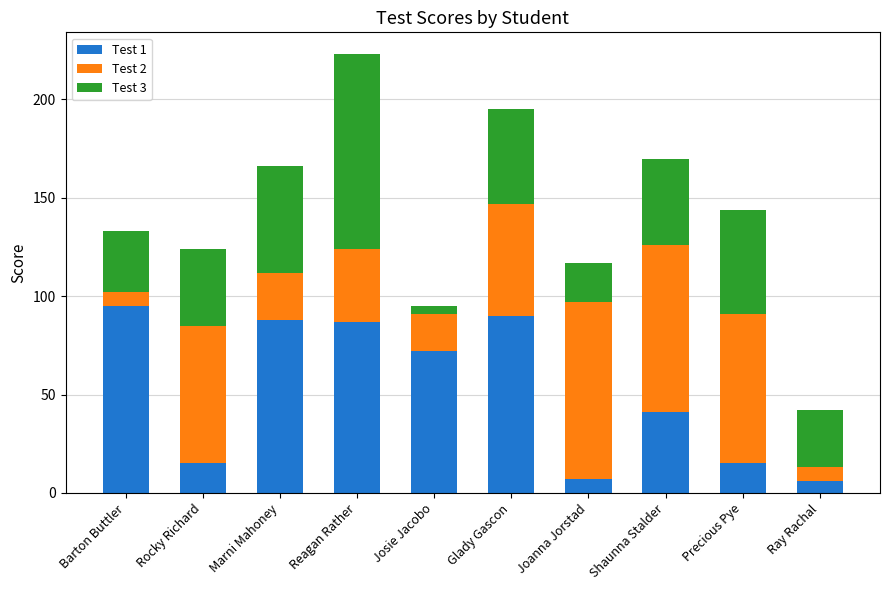

What is the sum of the Test 1 values at Ray Rachal and Rocky Richard?

21